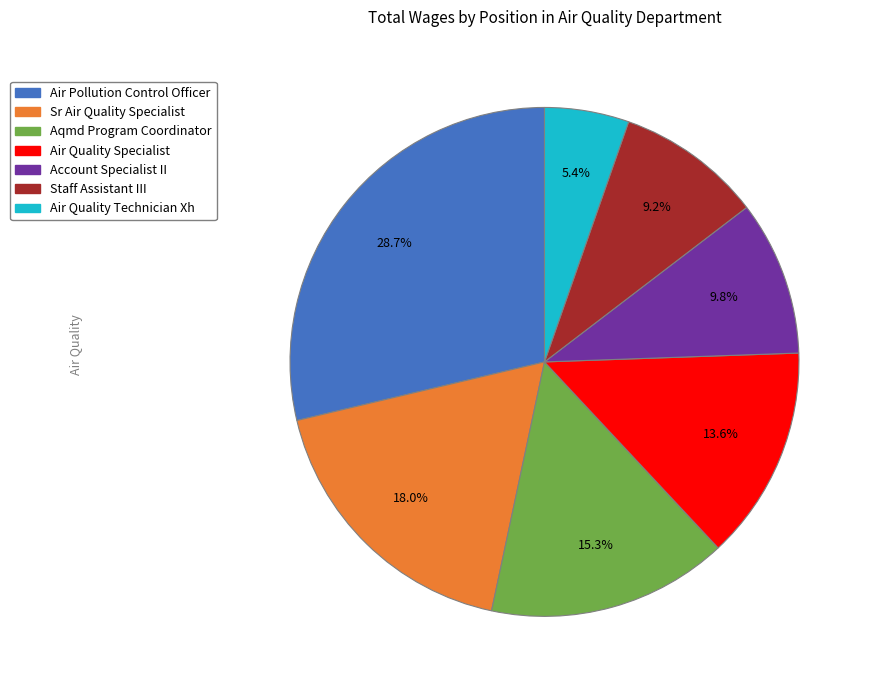

Which category has the smallest portion of the pie?

Air Quality Technician Xh